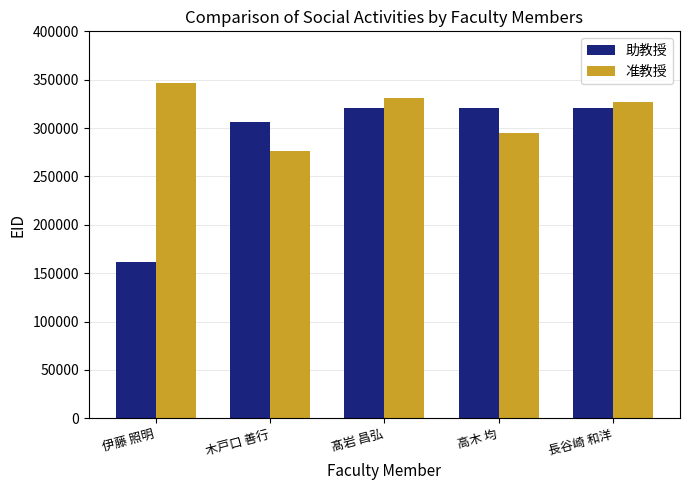

At which label is 准教授 closest to 311115?

長谷崎 和洋